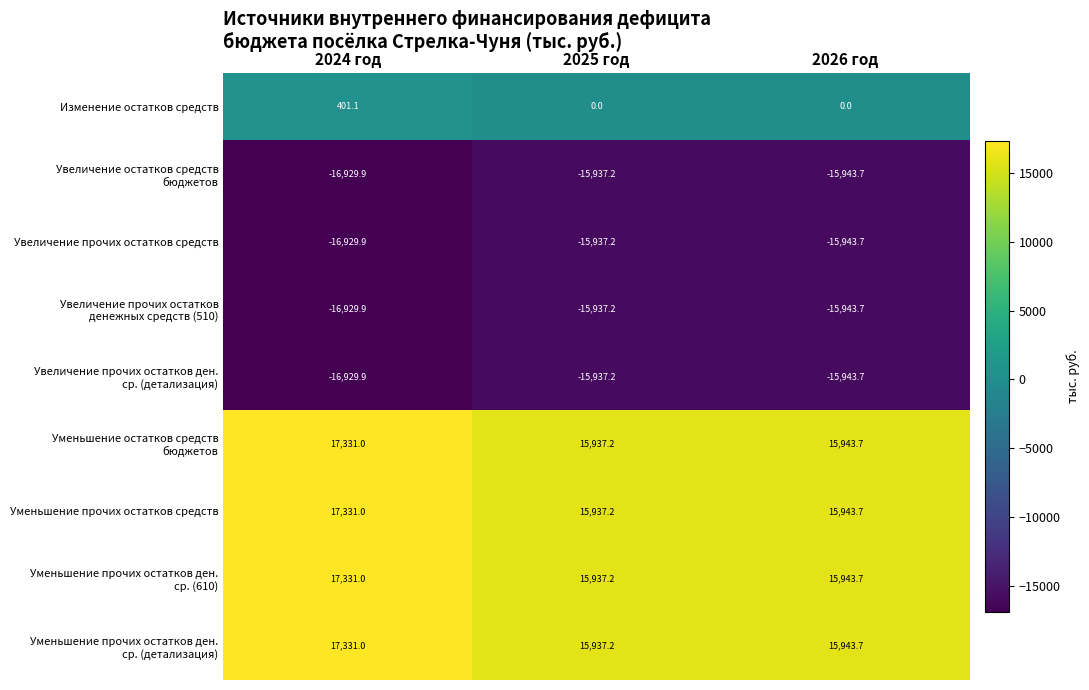

Rank the categories by Увеличение прочих остатков средств value from highest to lowest.

2025 год, 2026 год, 2024 год